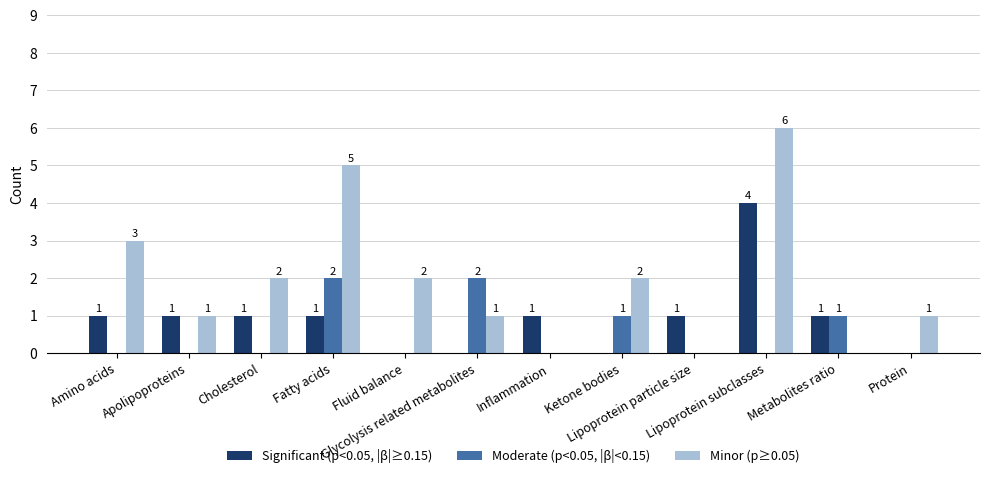

What is the maximum value shown in the chart?

6